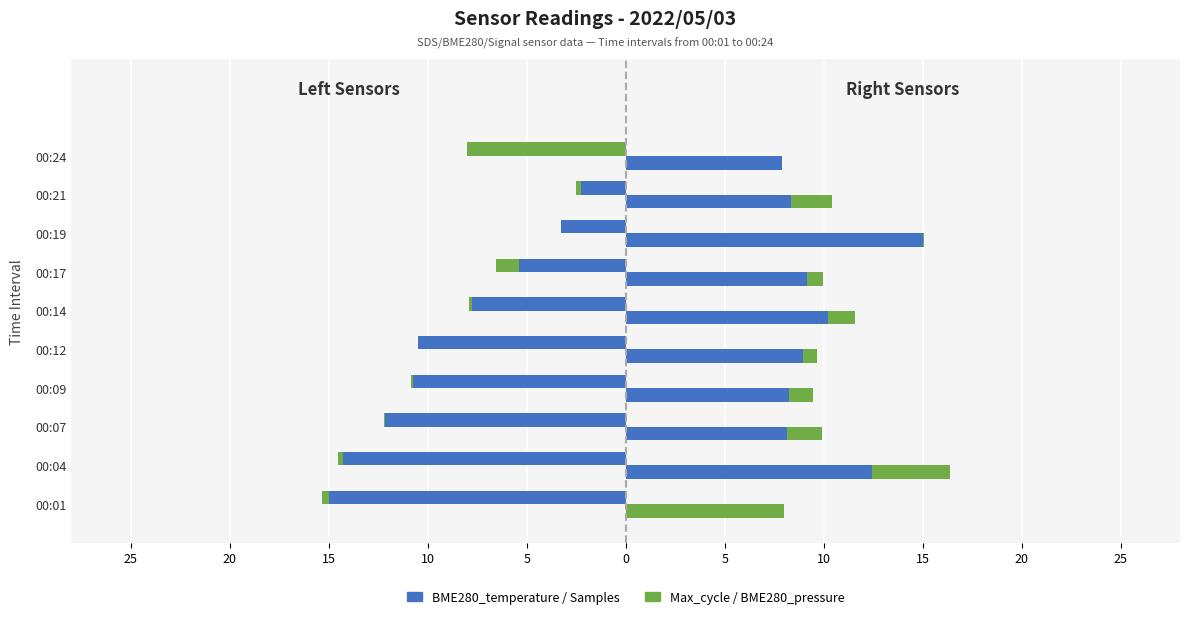

Does the chart contain any negative values?

Yes